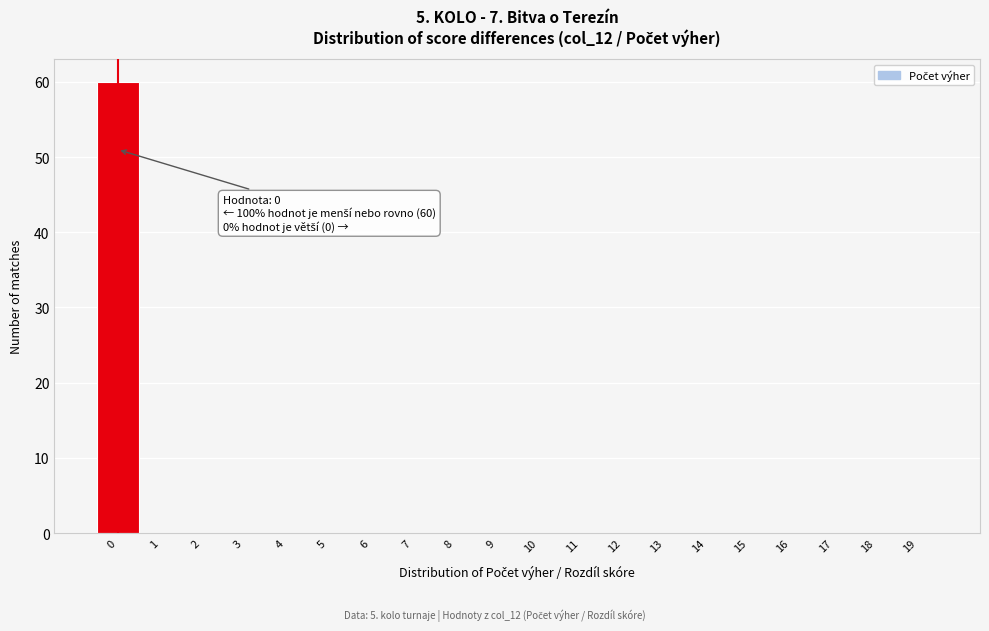

Reading right to left, list all the values displayed in this chart.

19=0	18=0	17=0	16=0	15=0	14=0	13=0	12=0	11=0	10=0	9=0	8=0	7=0	6=0	5=0	4=0	3=0	2=0	1=0	0=60